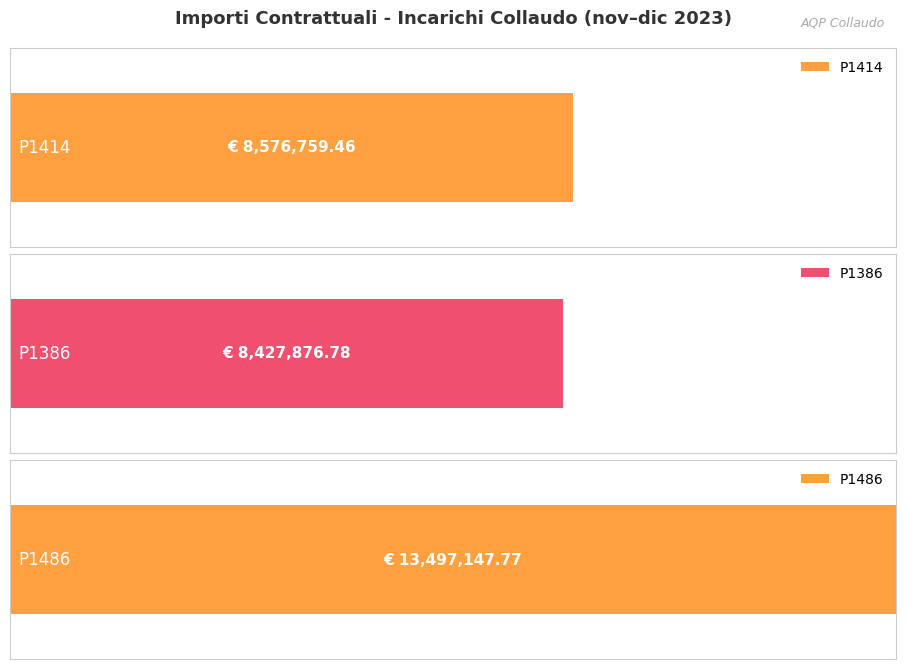

Does the chart contain stacked bars?

No